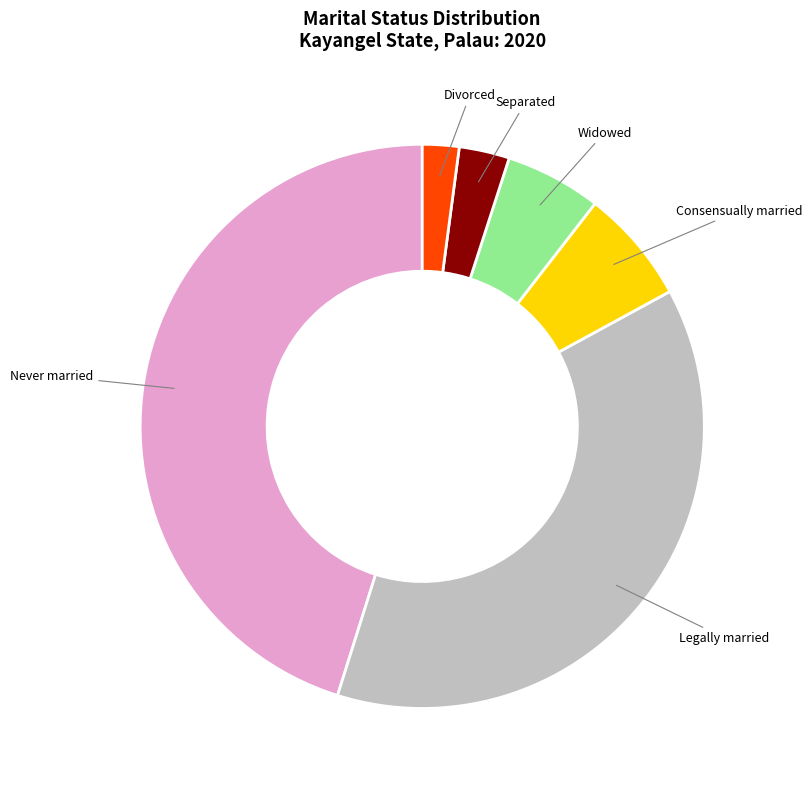

Does Separated represent more than half of the total?

No